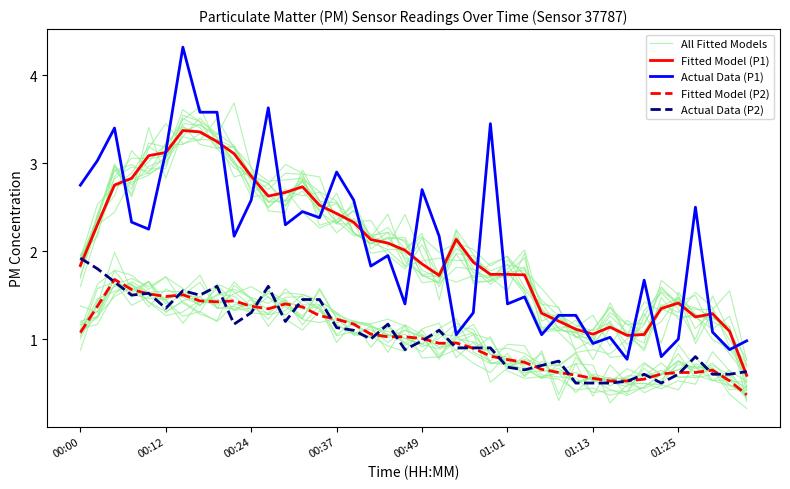

Where do Fitted Model (P1) and Actual Data (P2) first cross each other?

00:00 and 00:12